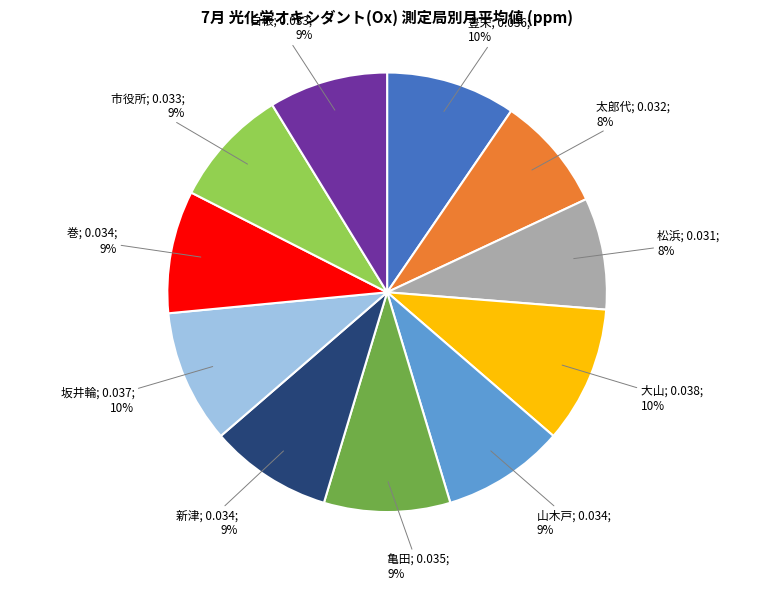

Is there any slice that represents more than half of the pie?

No